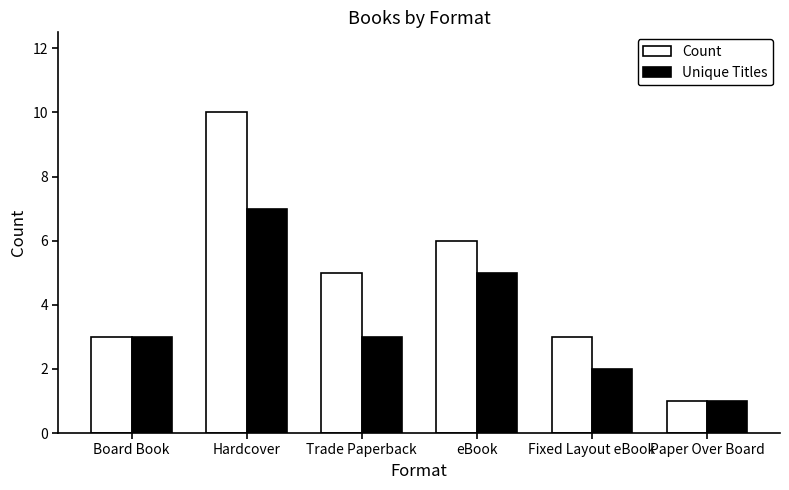

Is the value of Unique Titles at Paper Over Board greater than the value of Count at Board Book?

No